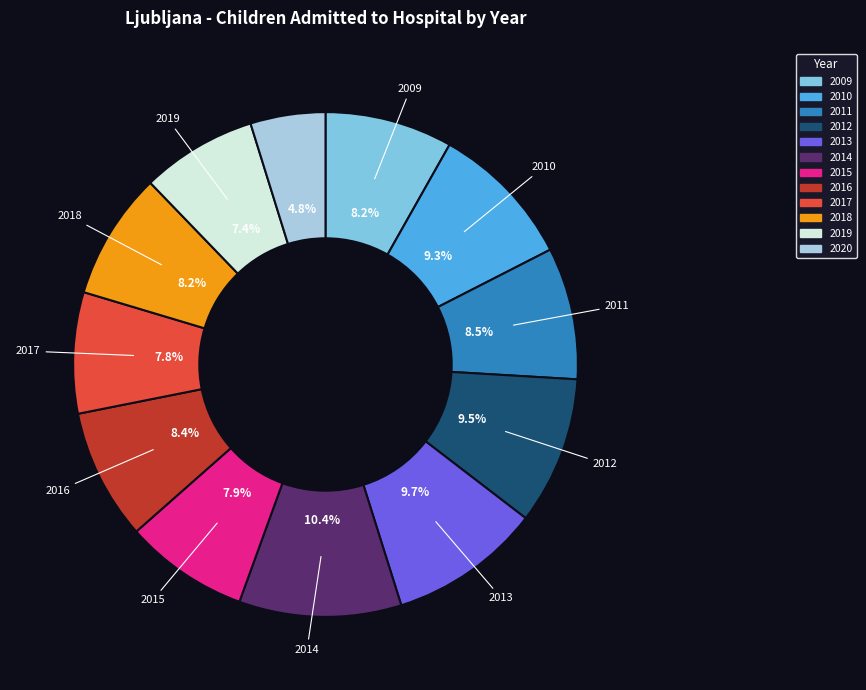

What is the largest slice in the pie chart?

2014